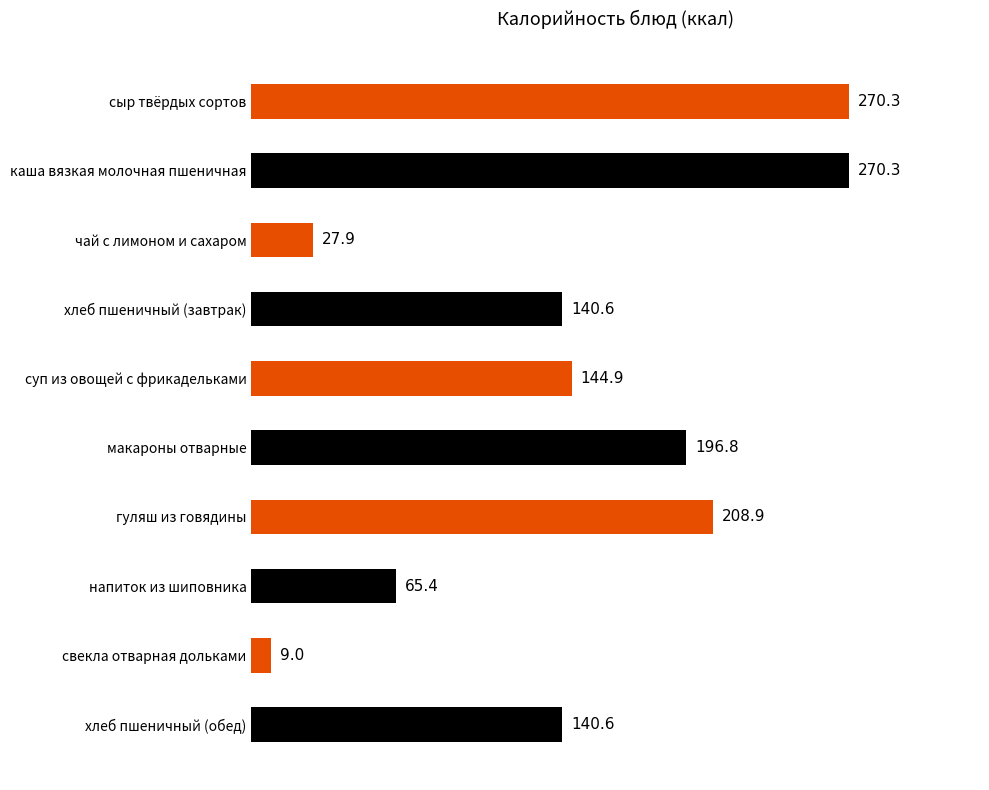

What is the minimum value shown in the chart?

9.0